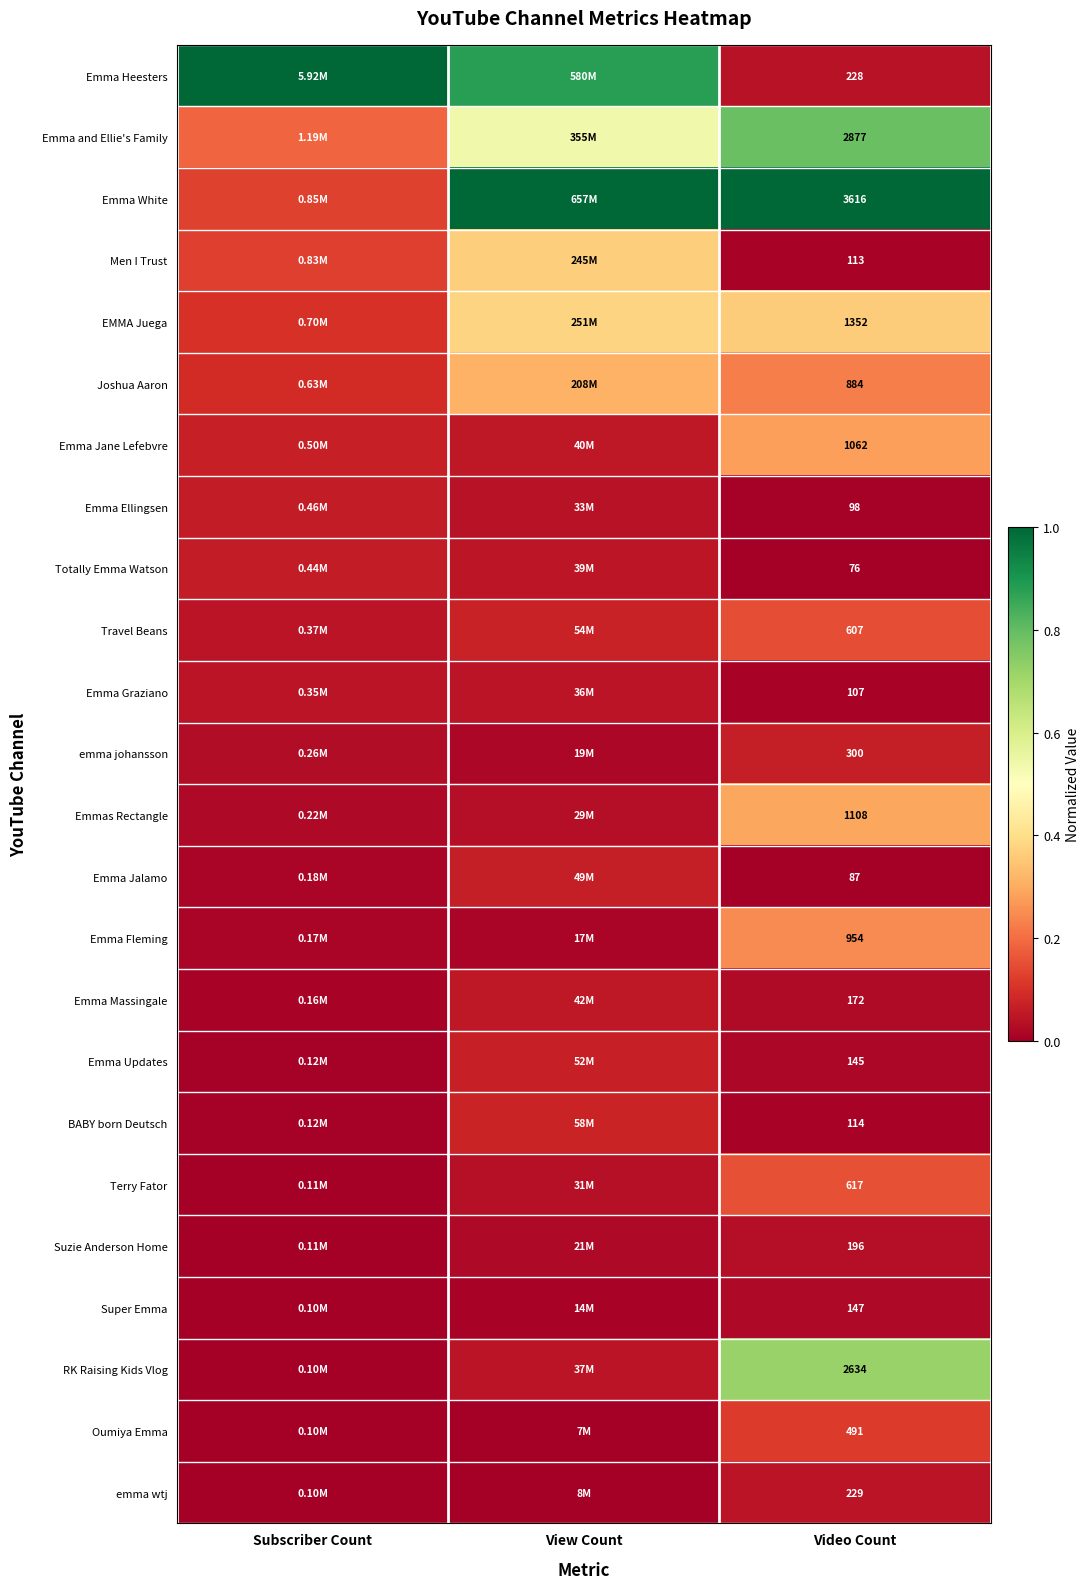

At Video Count, list the series in order from largest to smallest.

Emma White, Emma and Ellie's Family, RK Raising Kids Vlog, EMMA Juega, Emmas Rectangle, Emma Jane Lefebvre, Emma Fleming, Joshua Aaron, Terry Fator, Travel Beans, Oumiya Emma, emma johansson, emma wtj, Emma Heesters, Suzie Anderson Home, Emma Massingale, Super Emma, Emma Updates, BABY born Deutsch, Men I Trust, Emma Graziano, Emma Ellingsen, Emma Jalamo, Totally Emma Watson